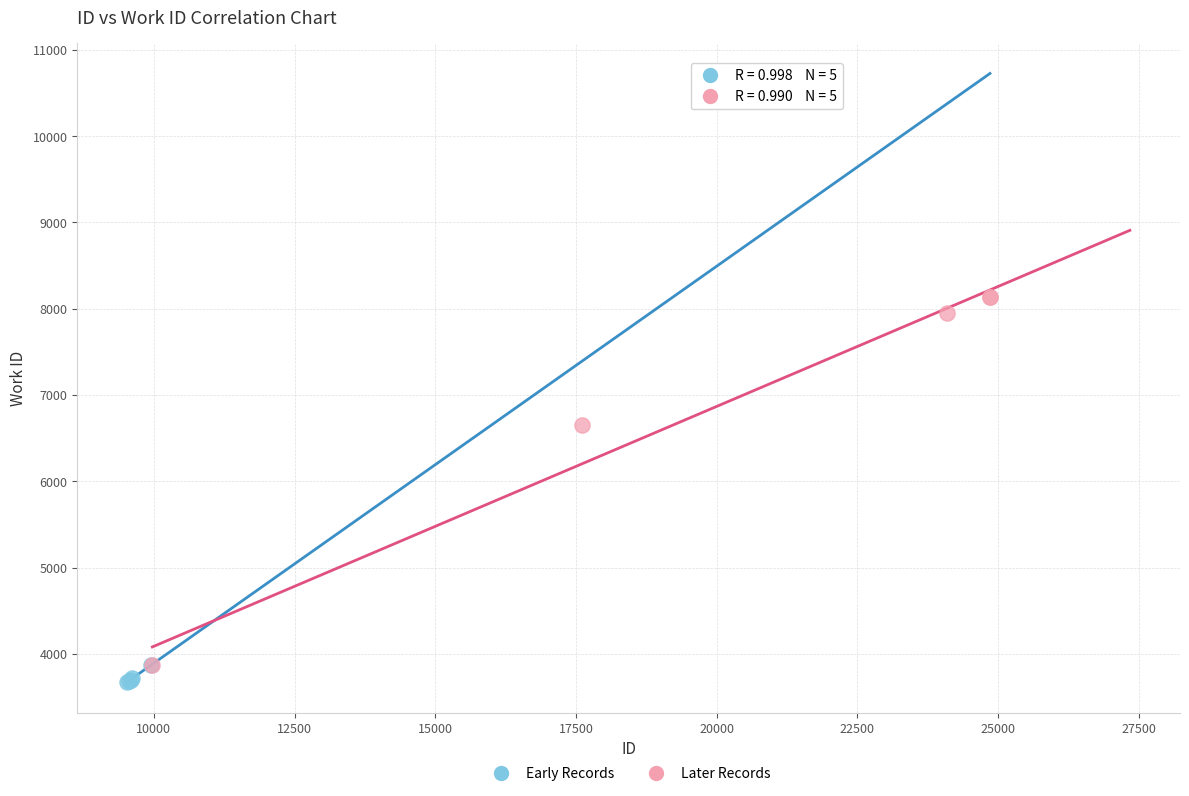

Which series has the largest Y range (max minus min)?

Later Records